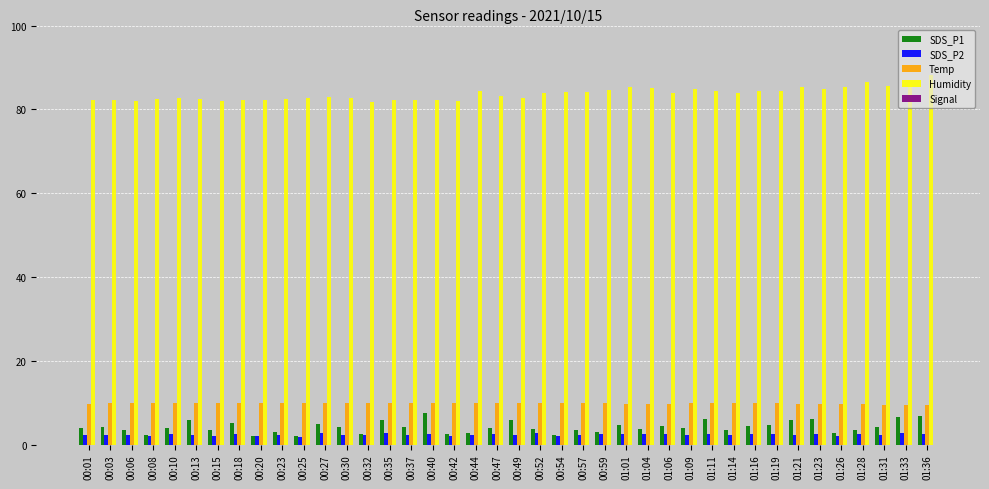

Which series has the largest total across all categories?

Humidity